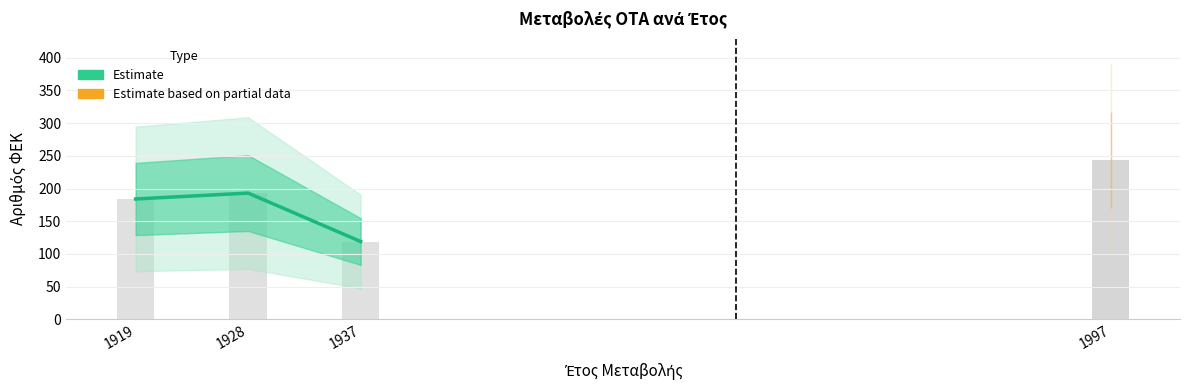

At which label is the value closest to 156?

1919